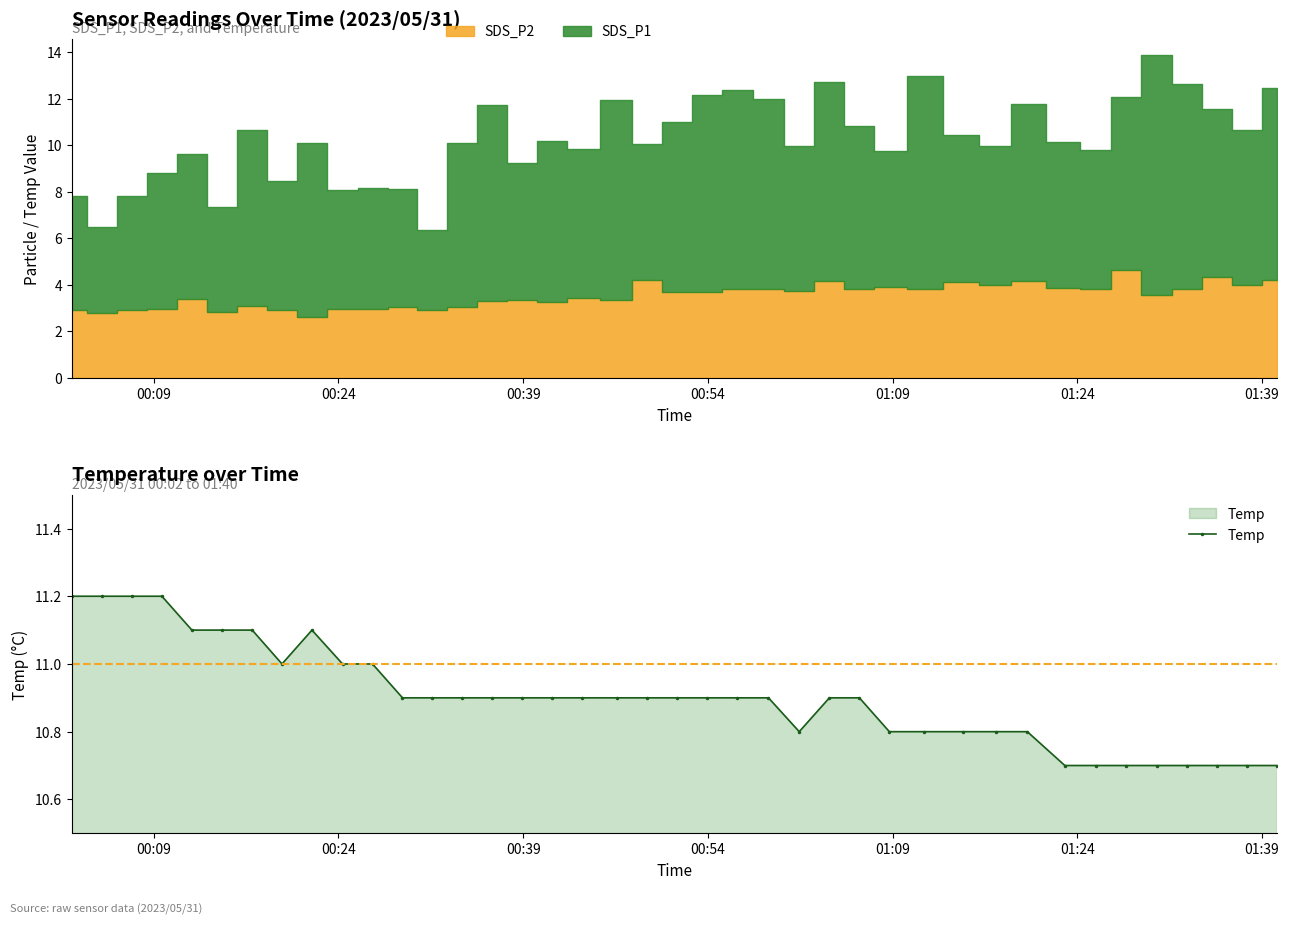

True or false: the data has more than 1 interior local peaks.

False